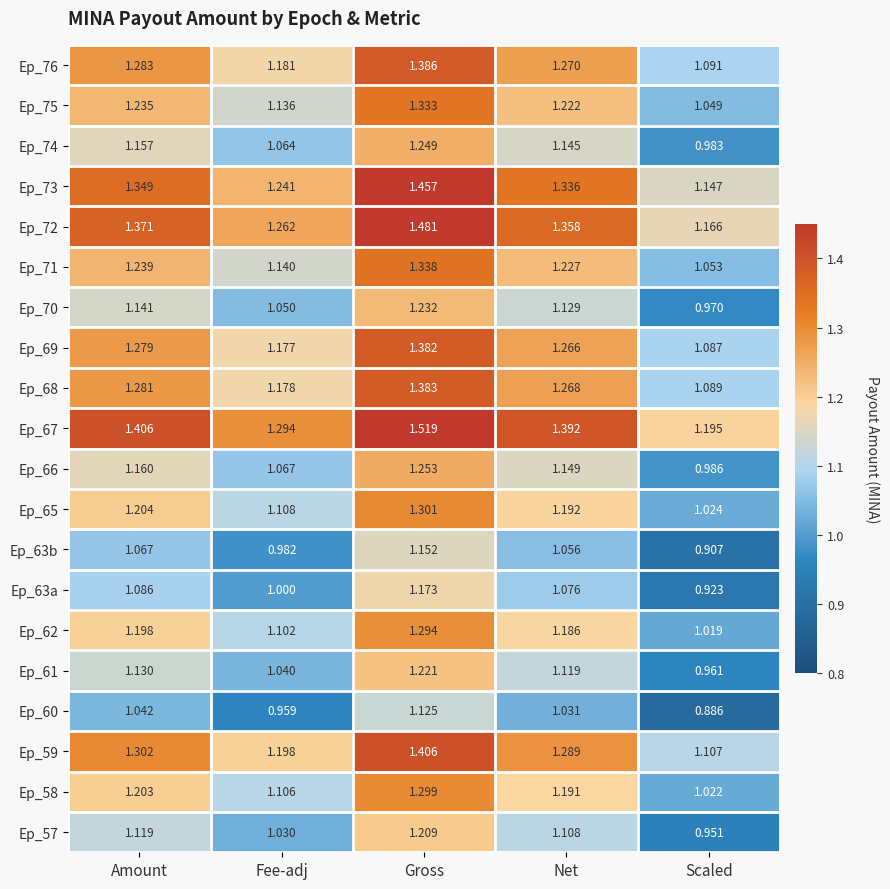

Which category has the highest value across all series?

Gross